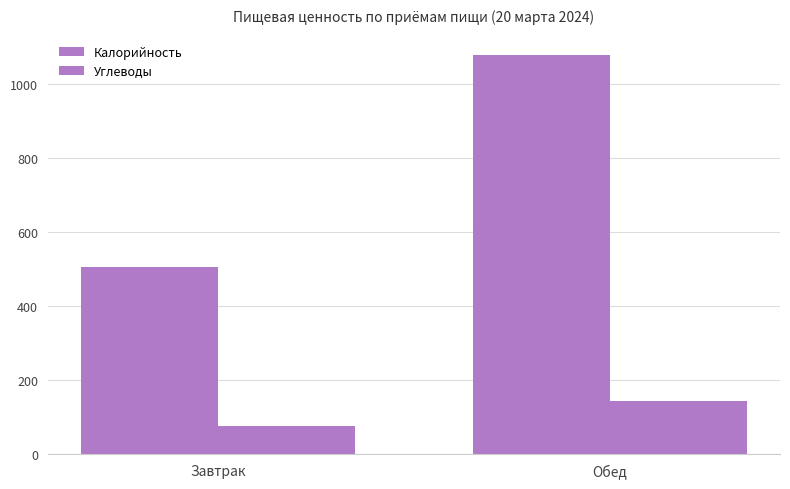

True or false: Калорийность has a value of 304.4 at Обед.

False